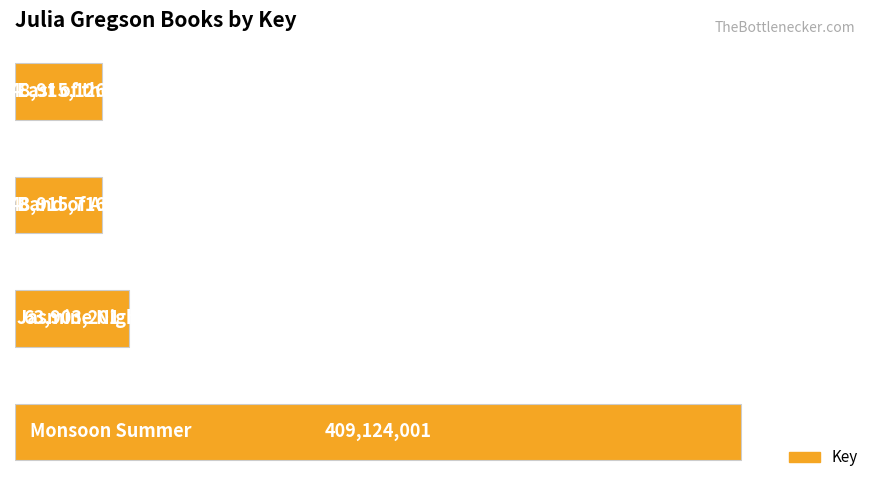

What is the maximum value shown in the chart?

409124001